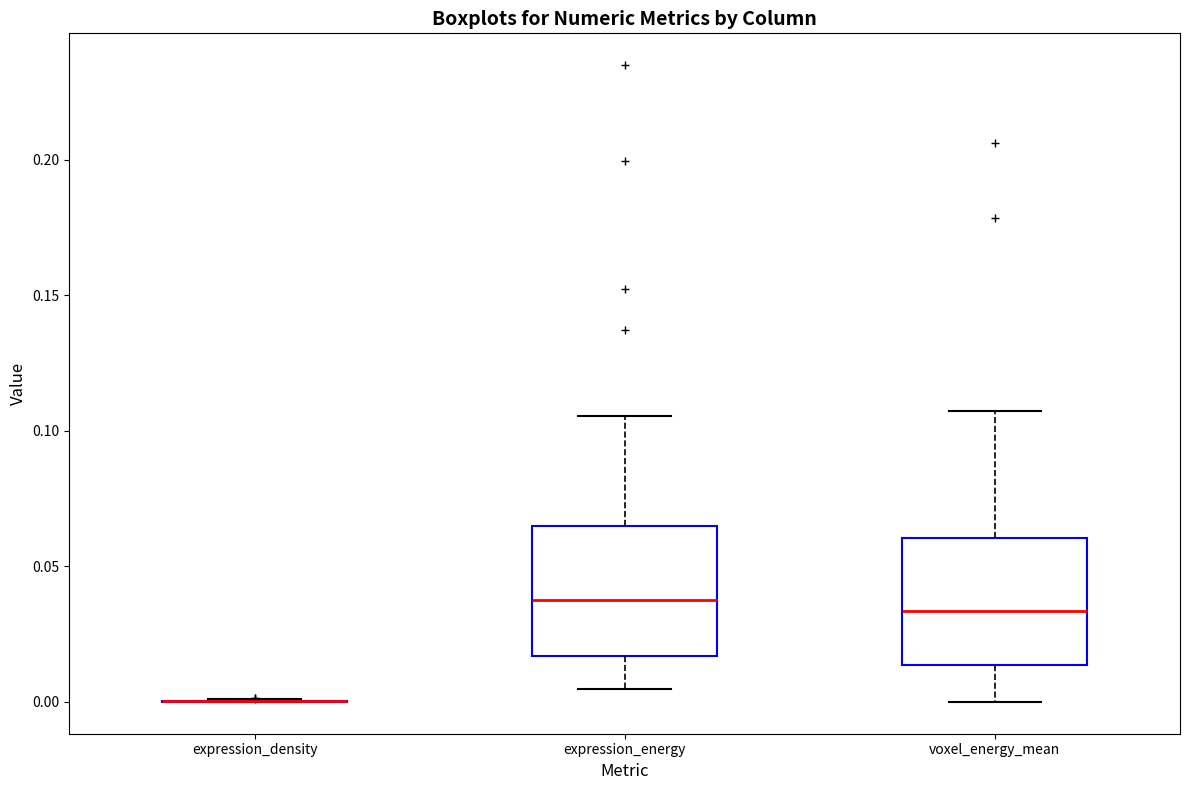

Reading left to right, read every box against the y-axis: the position of its median line, the range the box covers, and the ends of its whiskers. The values are not printed on the chart, so give them approximately, as read against the axis.

expression_density: box collapsed to a line at 0.000, whiskers 0.000 to 0.000
expression_energy: median 0.040, box 0.015 to 0.065, whiskers 0.005 to 0.105
voxel_energy_mean: median 0.035, box 0.015 to 0.060, whiskers 0.000 to 0.105